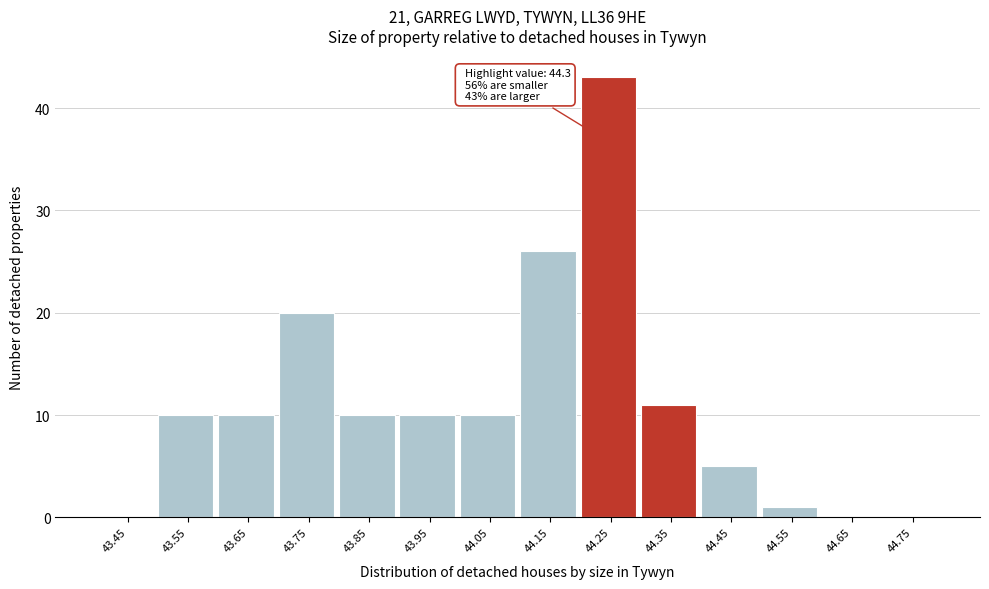

Over which range of the x-axis is the bar tallest?

44.2 to 44.3